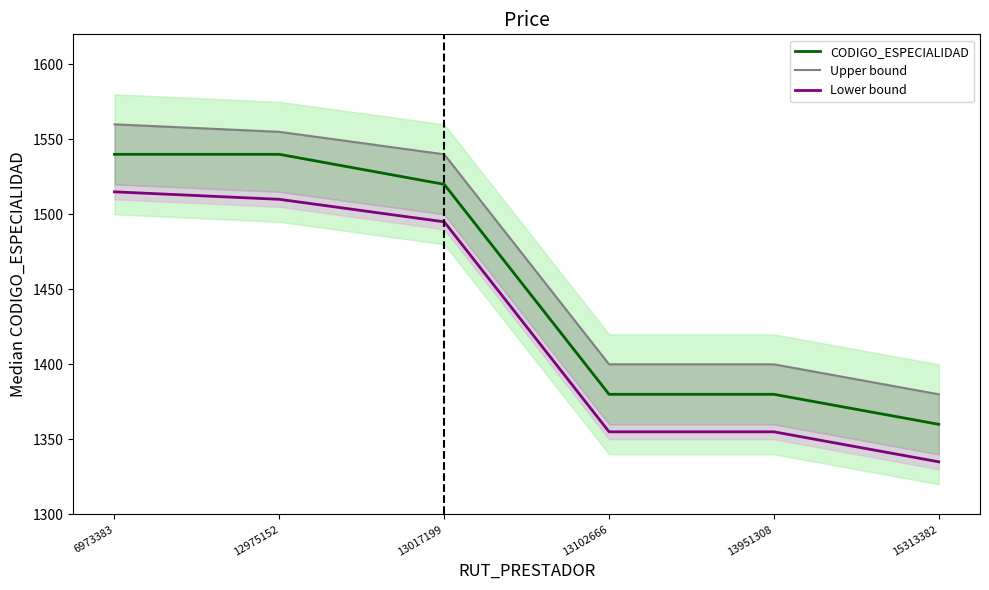

Reading right to left, what are all the values shown in this chart?

CODIGO_ESPECIALIDAD: 1360	1380	1380	1520	1540	1540
Upper bound: 1380	1400	1400	1540	1555	1560
Lower bound: 1335	1355	1355	1495	1510	1515